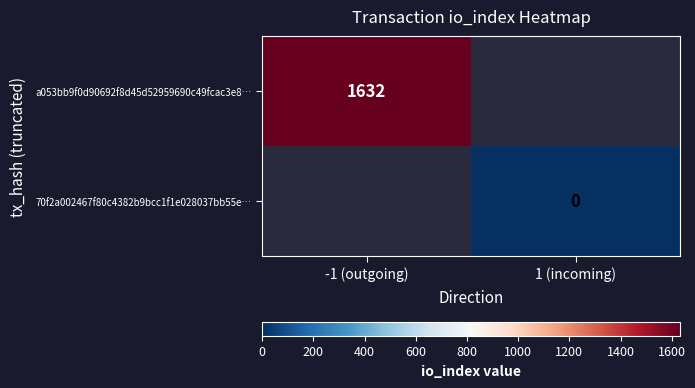

The a053bb9f0d90692f8d45d52959690c49fcac3e8… series shows 1632 at -1 (outgoing). True or false?

True